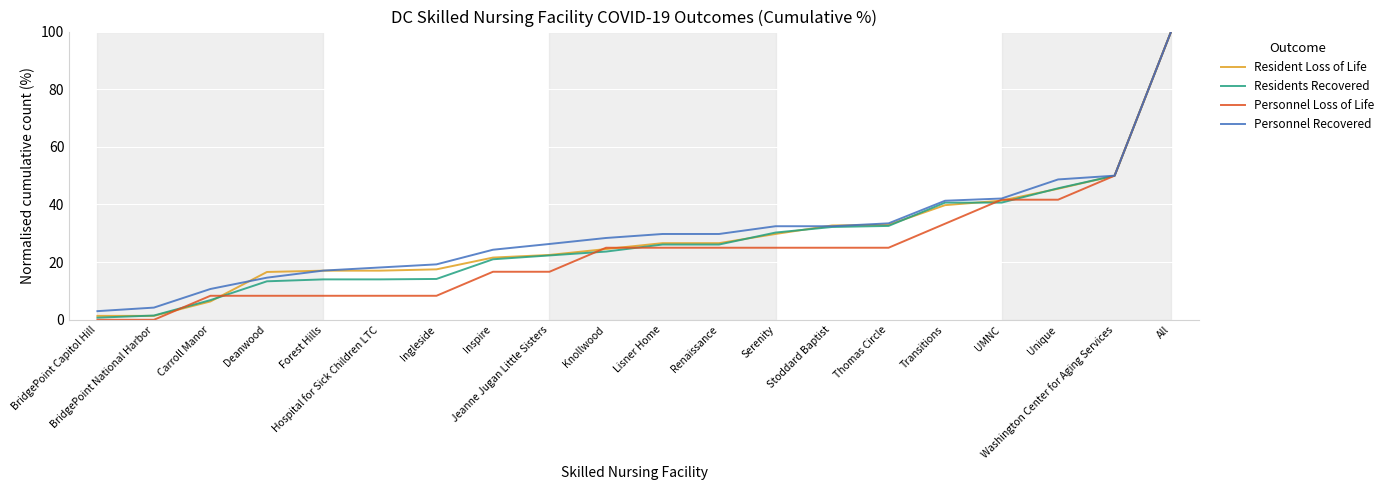

The value of Personnel Loss of Life at All is 100.0. True or false?

True